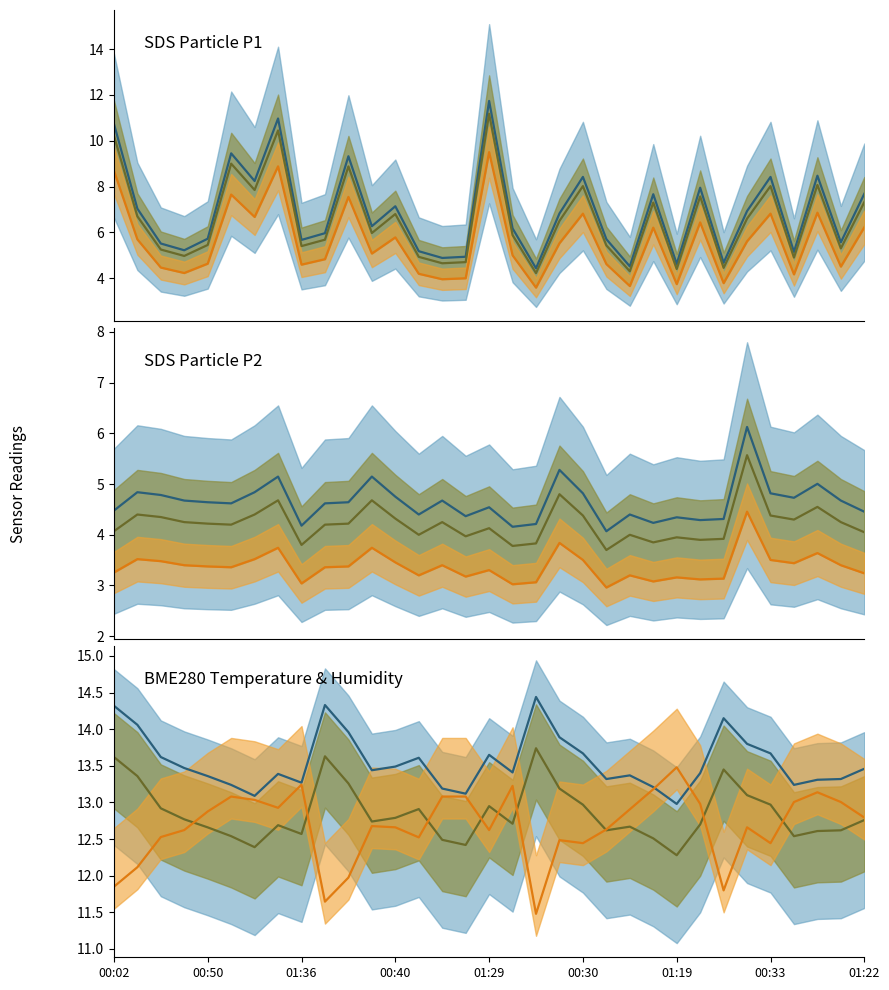

What is the difference between the maximum and minimum values in the SDS_P1 series?

7.3